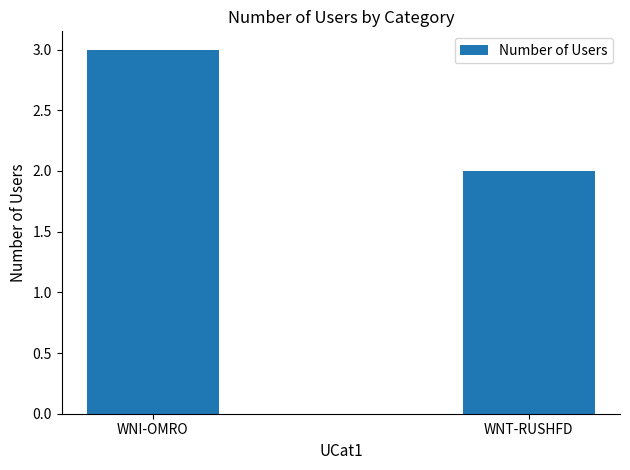

What is the value of the 2nd bar from the left?

2